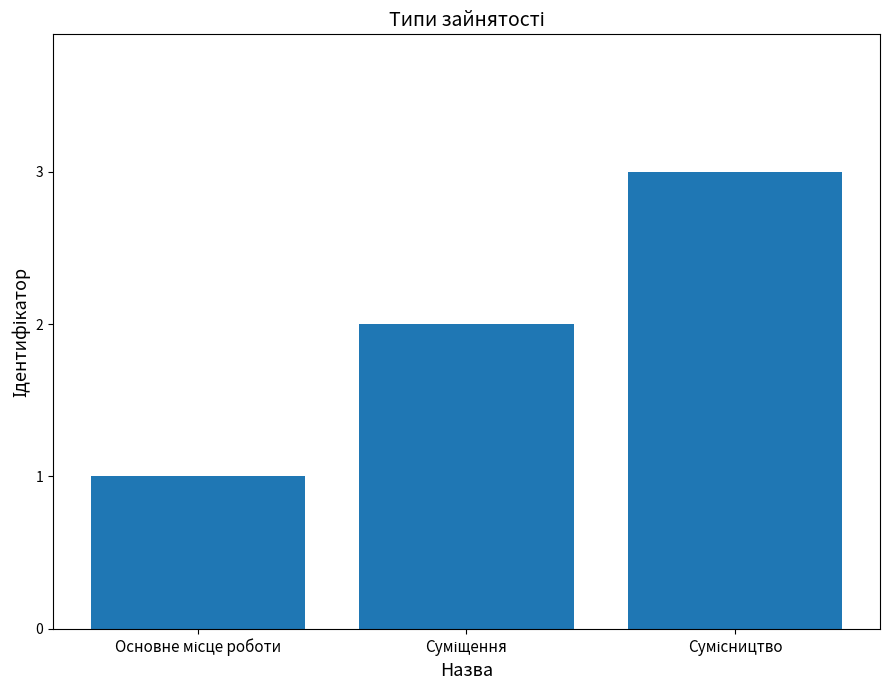

Reading left to right, extract all data points from this chart.

1	2	3